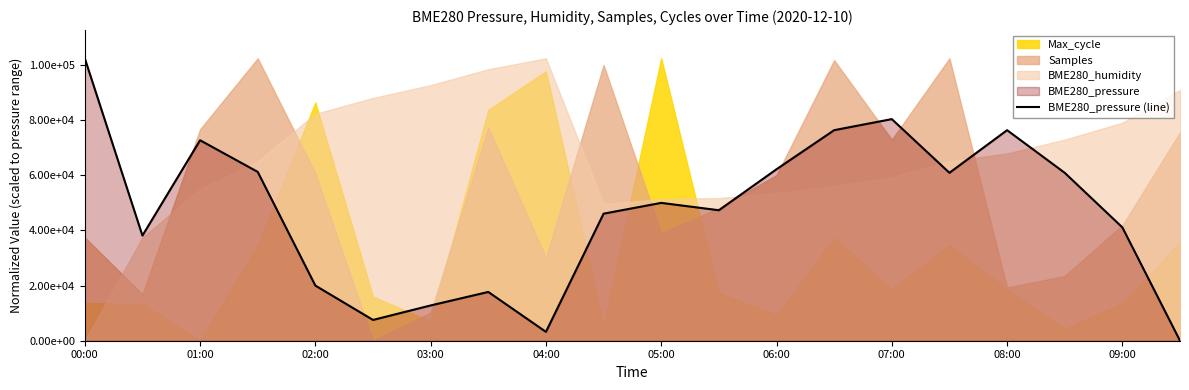

Which category has the lowest value across all series?

19